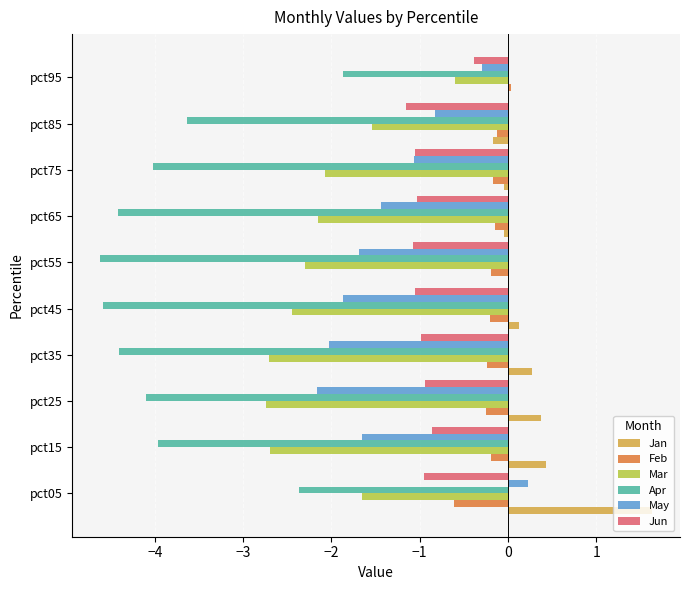

Which series changed the most between pct25 and pct95?

Apr